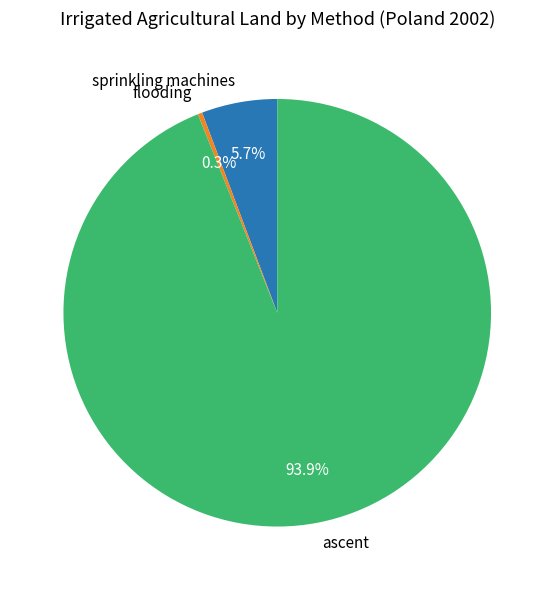

The sprinkling machines slice represents 6% of the pie. True or false?

True